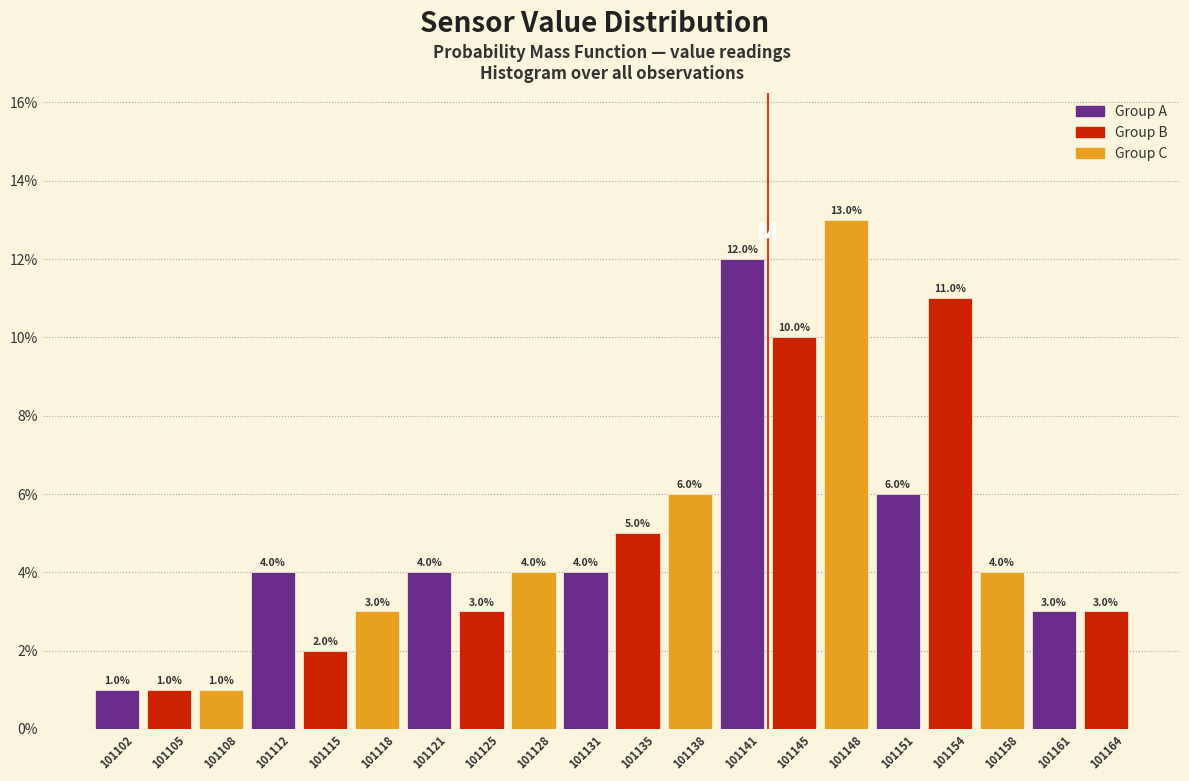

Which range on the x-axis has the tallest bar?

101146.2 to 101149.5